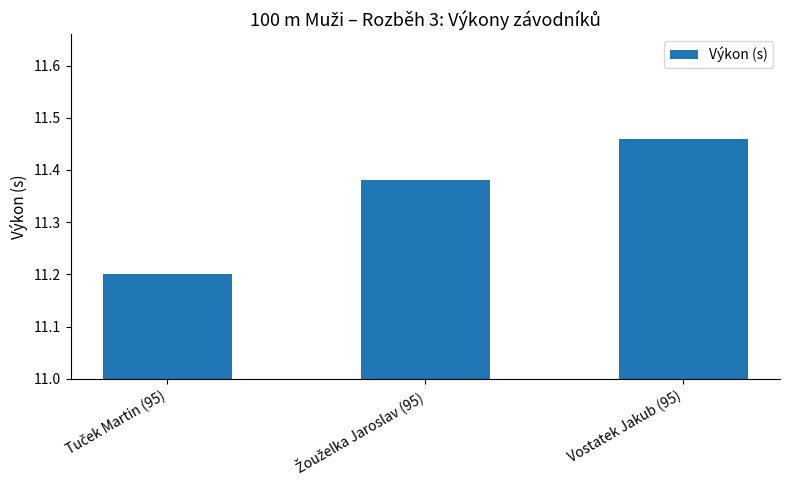

Does the chart contain any negative values?

No